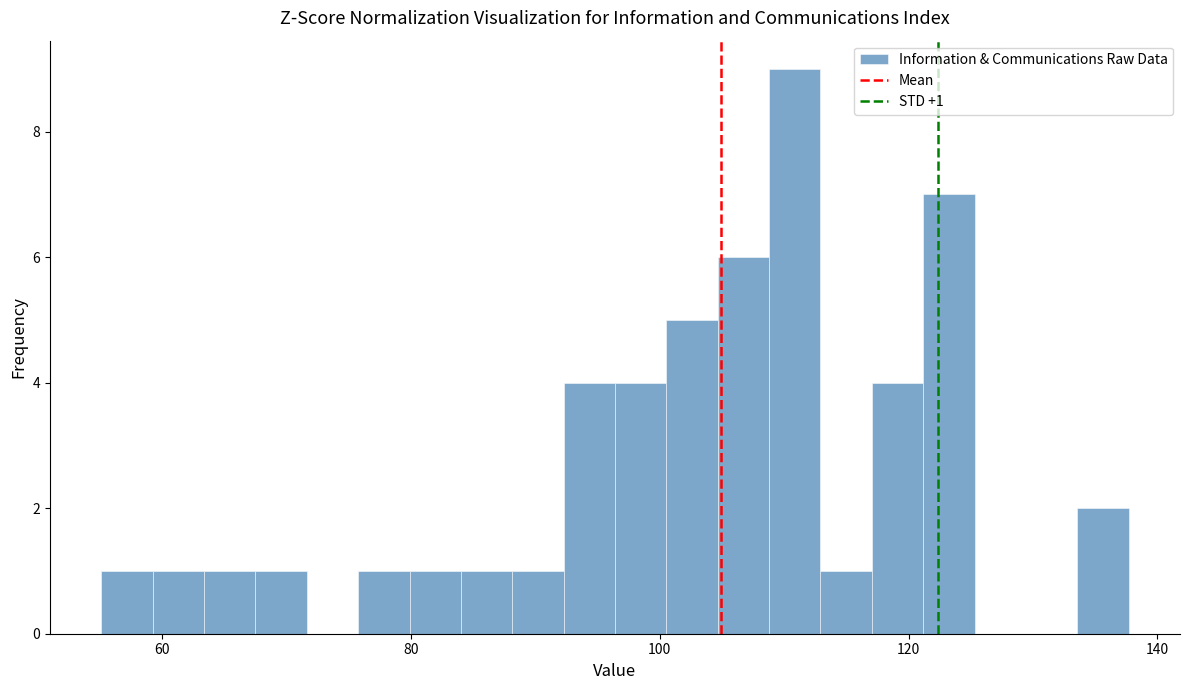

Read against the x-axis, roughly where is the centre of the tallest bar?

110